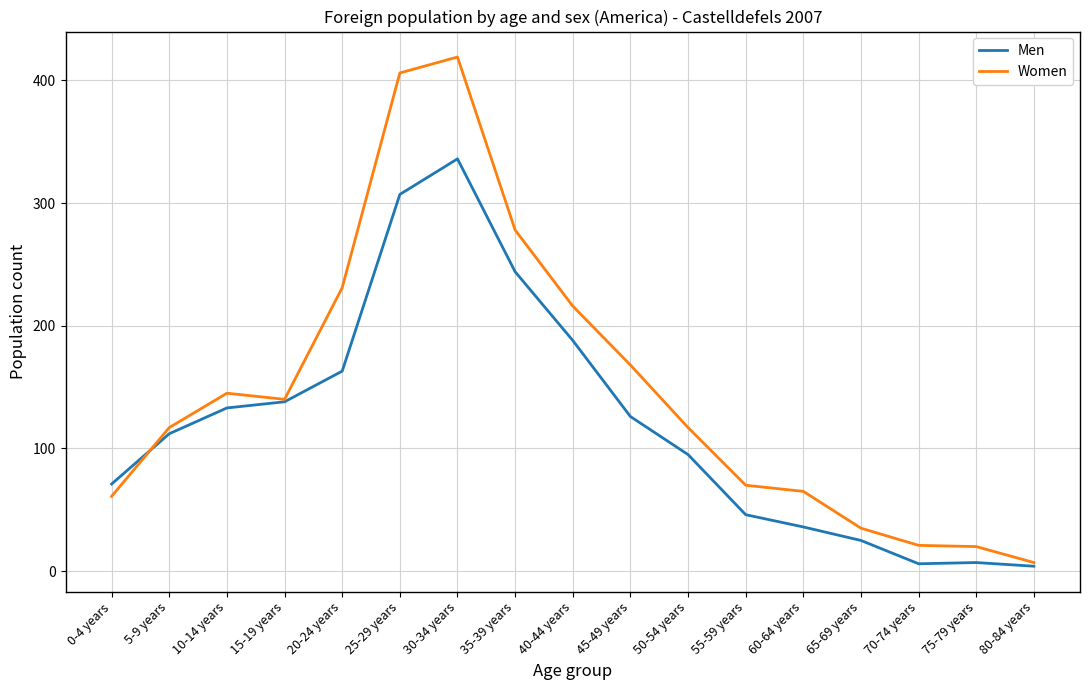

At which category does Women reach its first local valley?

15-19 years